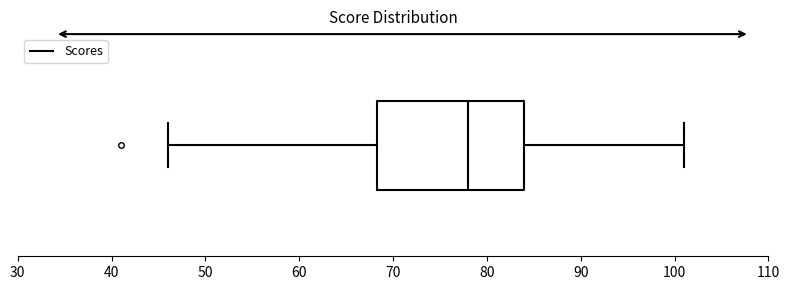

Transcribe this box plot: give where the median line is, the range the box spans, and where the two whiskers end, as read against the x-axis. The values are not printed on the chart, so give them approximately, as read against the axis.

median 78, box 68 to 84, whiskers 46 to 101